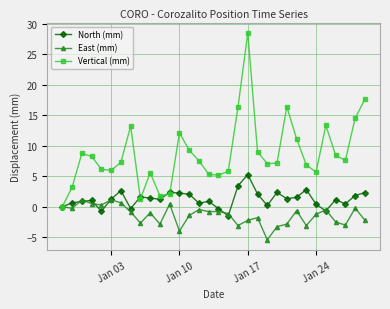

Rank the series by their maximum value, from highest to lowest.

Vertical (mm), North (mm), East (mm)